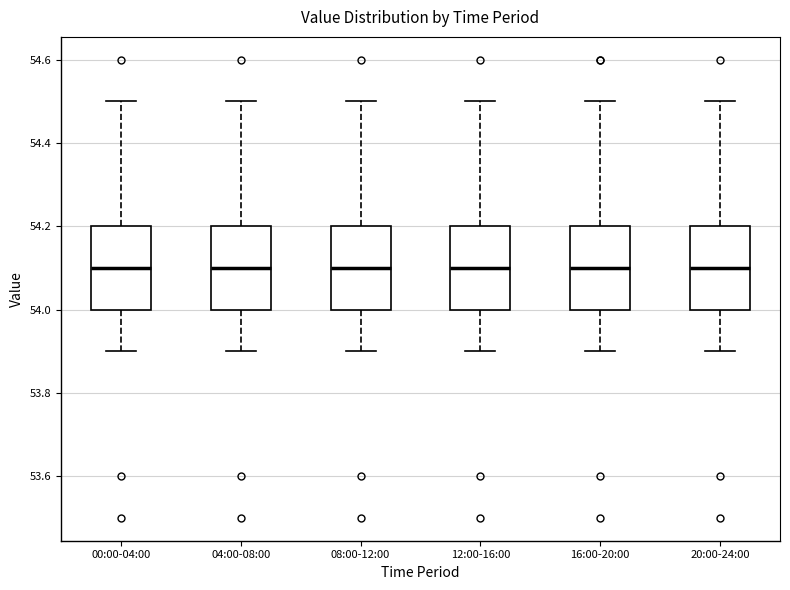

Reading left to right, transcribe this box plot: for each box, give where its median line is, the range the box spans, and where its two whiskers end, as read against the y-axis. The values are not printed on the chart, so give them approximately, as read against the axis.

00:00-04:00: median 54.1, box 54.0 to 54.2, whiskers 53.9 to 54.5
04:00-08:00: median 54.1, box 54.0 to 54.2, whiskers 53.9 to 54.5
08:00-12:00: median 54.1, box 54.0 to 54.2, whiskers 53.9 to 54.5
12:00-16:00: median 54.1, box 54.0 to 54.2, whiskers 53.9 to 54.5
16:00-20:00: median 54.1, box 54.0 to 54.2, whiskers 53.9 to 54.5
20:00-24:00: median 54.1, box 54.0 to 54.2, whiskers 53.9 to 54.5